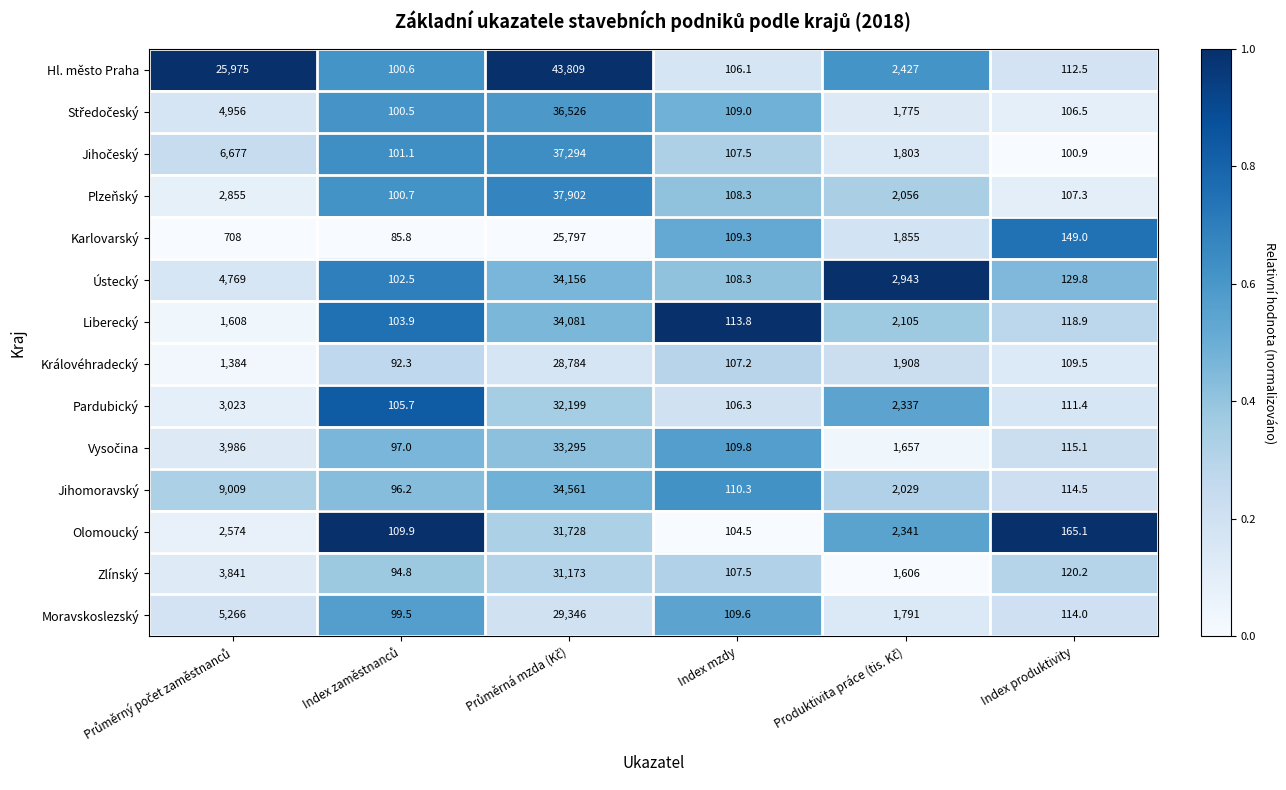

Which series has the largest range (max minus min)?

Hl. město Praha